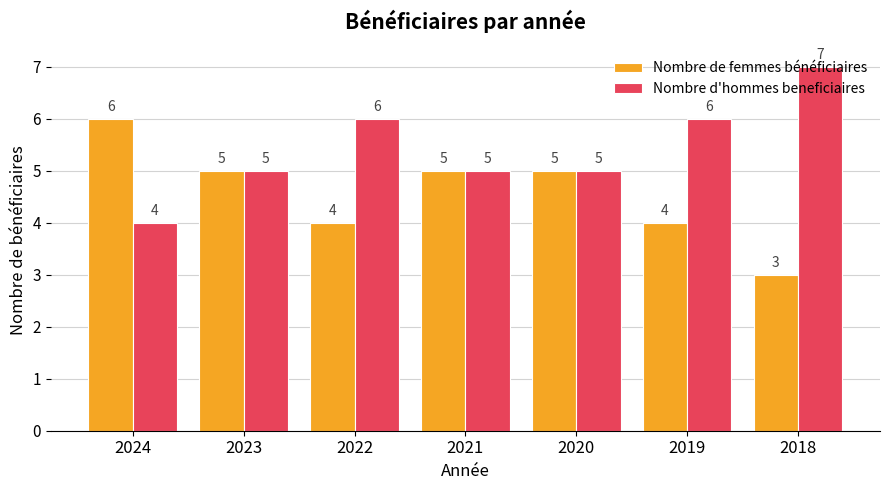

What is the difference between the highest and lowest values at 2018?

4